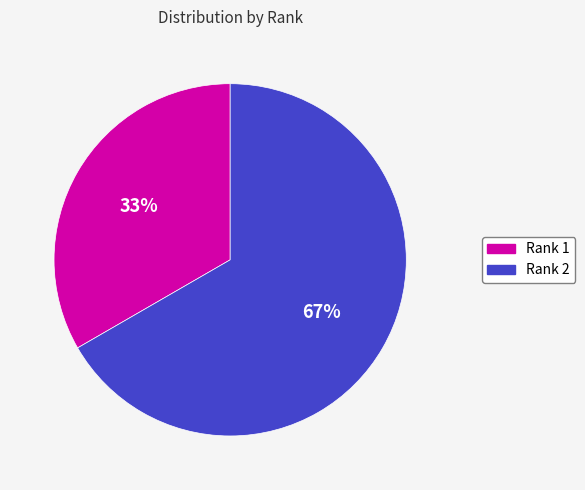

Rank the categories by value from lowest to highest.

Rank 1, Rank 2